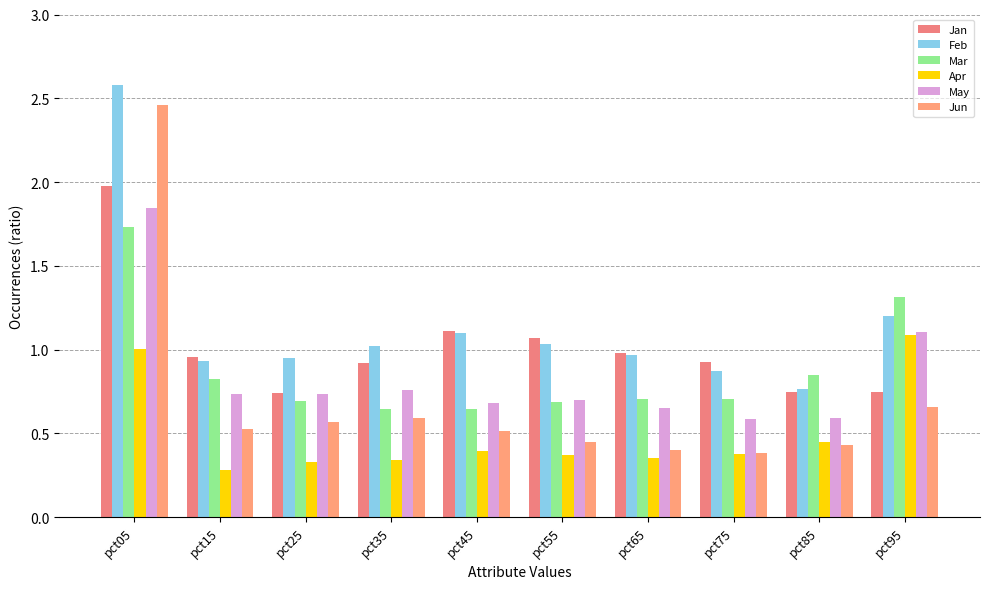

Rank the series by their maximum value, from lowest to highest.

Apr, Mar, May, Jan, Jun, Feb